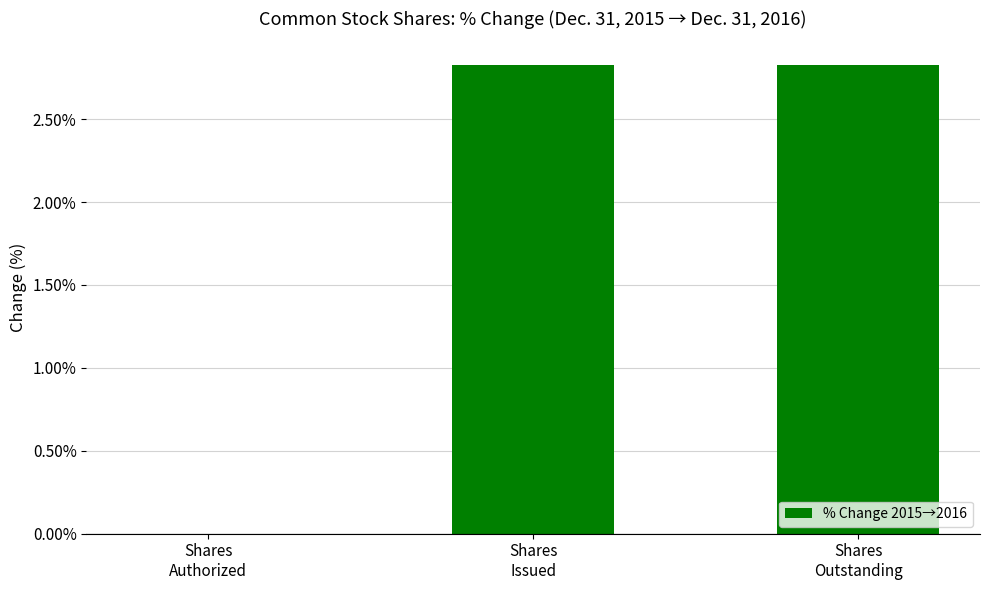

What is the maximum value shown in the chart?

2.8